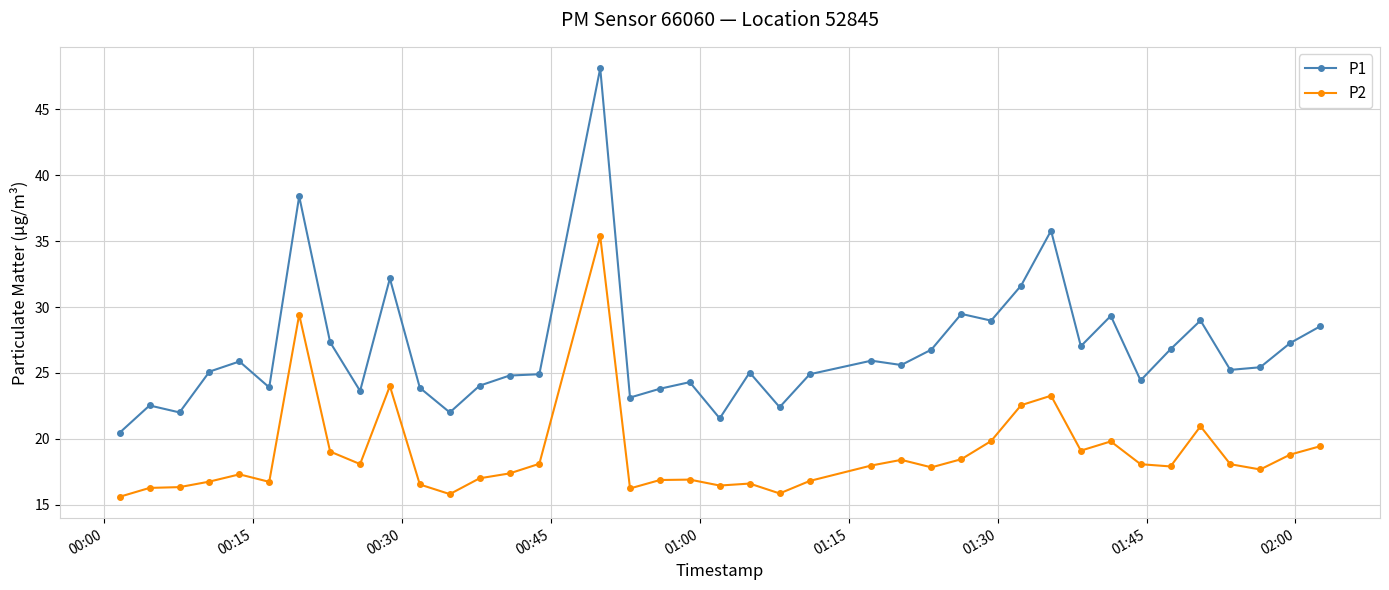

Which series has the largest total across all categories?

P1